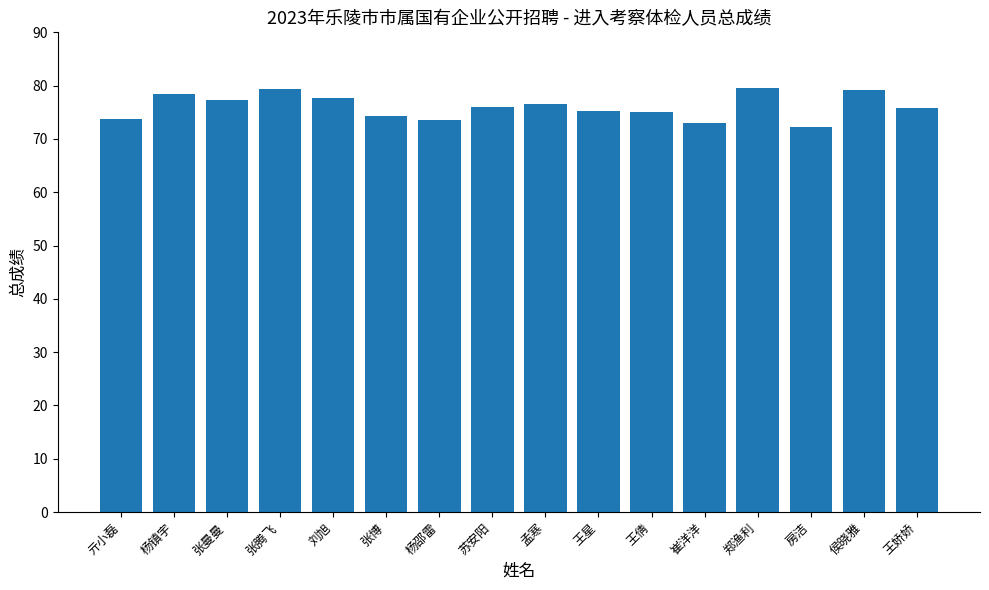

The chart shows a value of 78.4 at 杨镇宇. True or false?

True